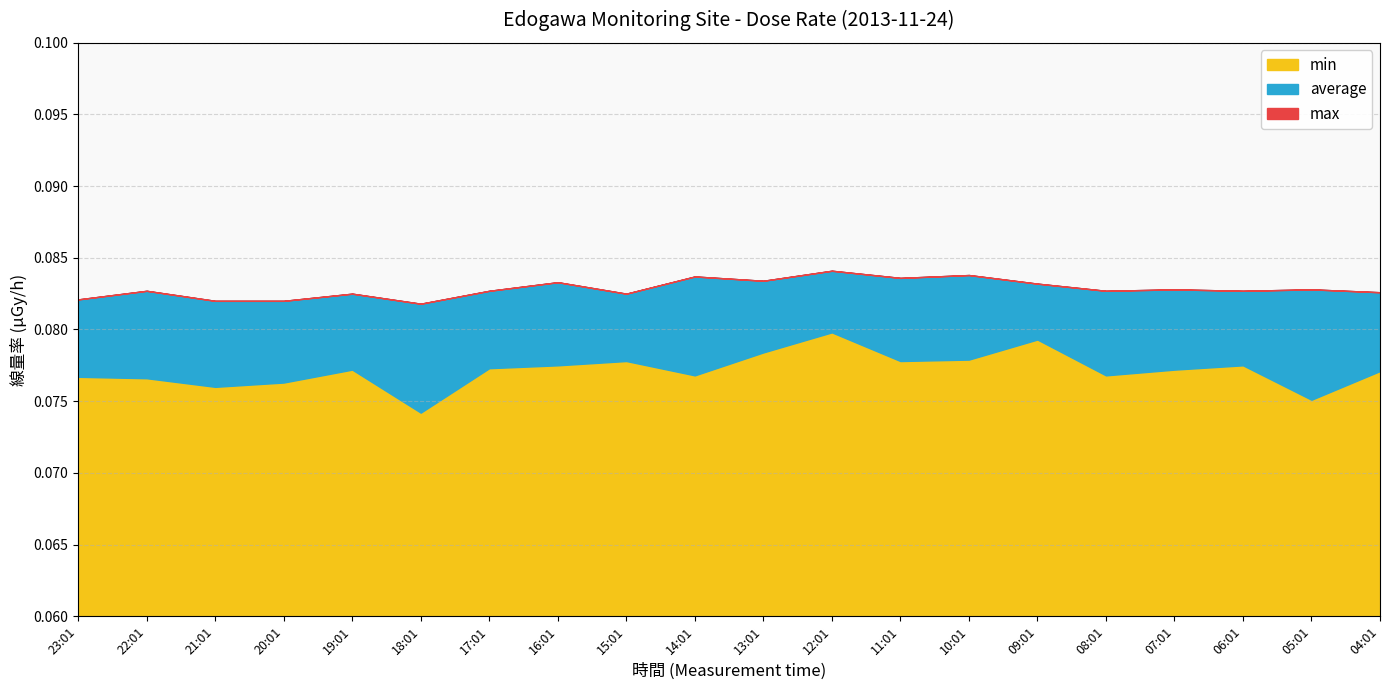

How many lines are shown in the chart?

3